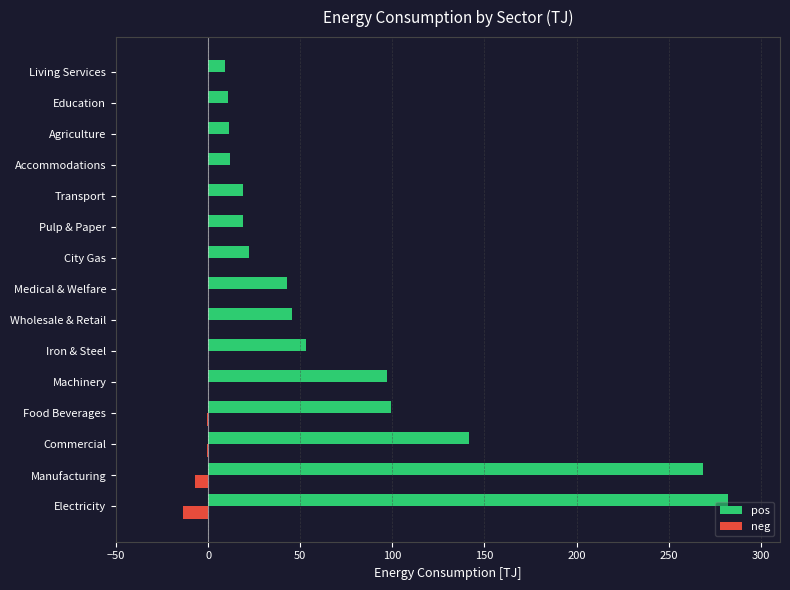

True or false: pos has a value of 178.6 at Electricity.

False